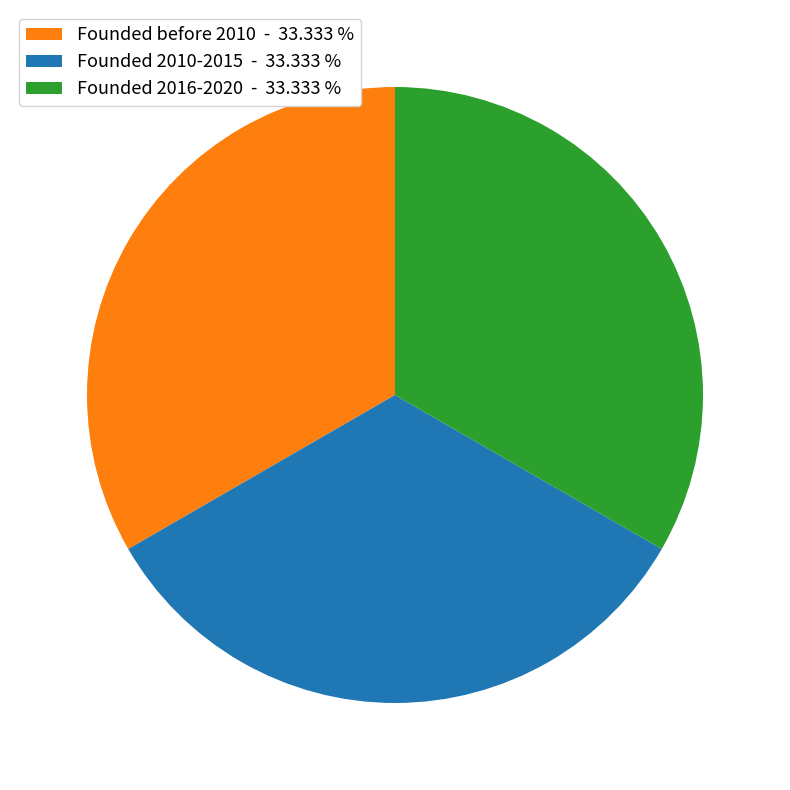

Does any single category account for the majority?

No